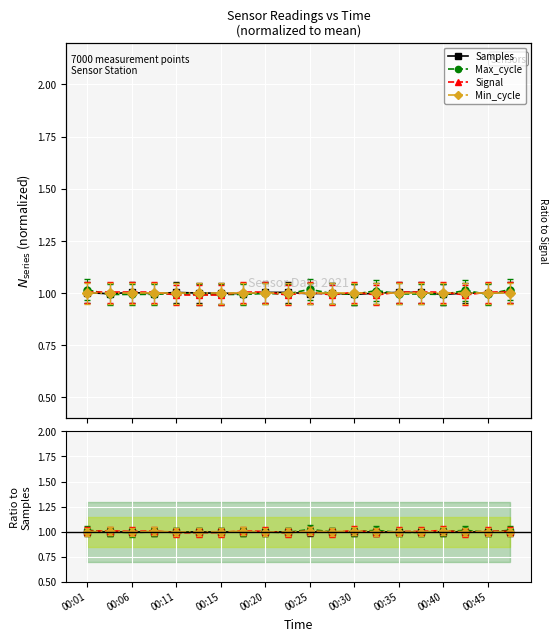

Between which two adjacent categories do Min_cycle and Signal first intersect?

00:15 and 00:20